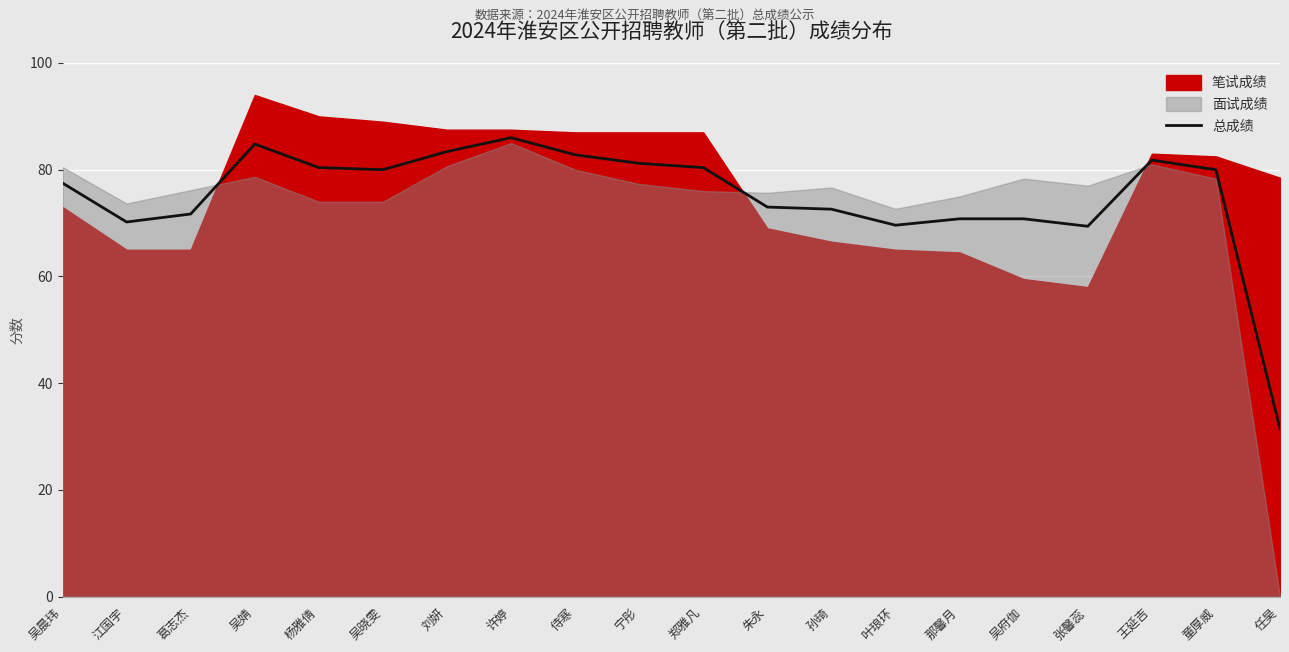

How many points are lower than both their immediate neighbors (excluding endpoints)?

4